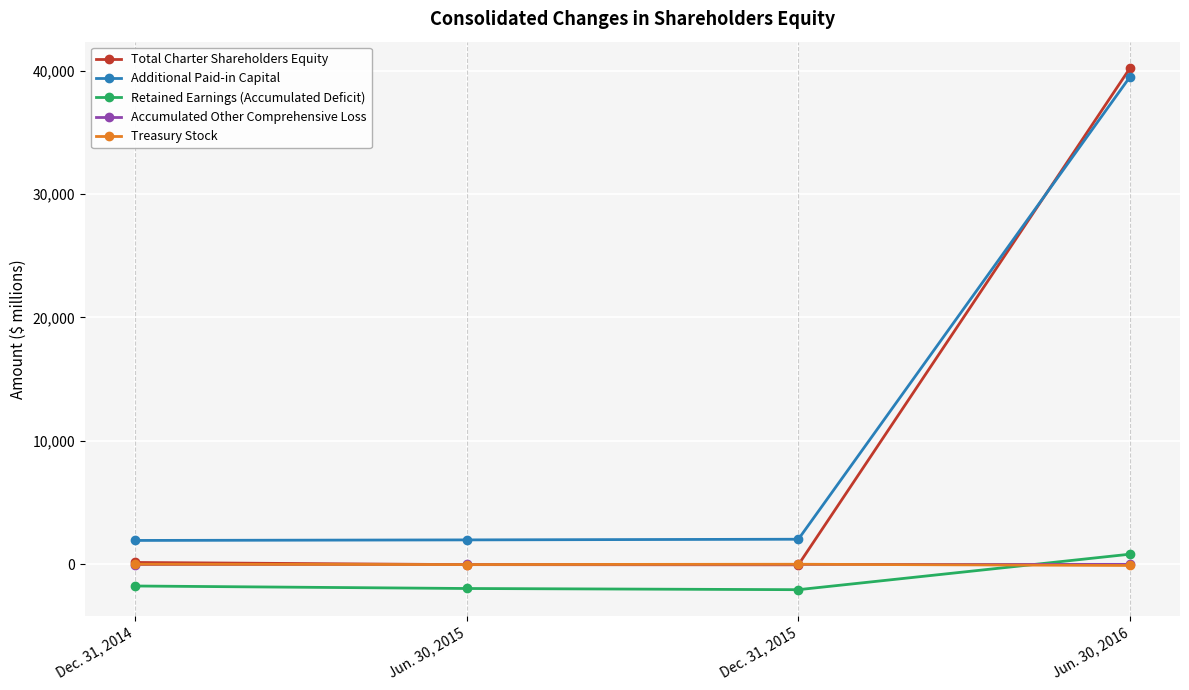

Rank the categories by Additional Paid-in Capital value from lowest to highest.

Dec. 31, 2014, Jun. 30, 2015, Dec. 31, 2015, Jun. 30, 2016